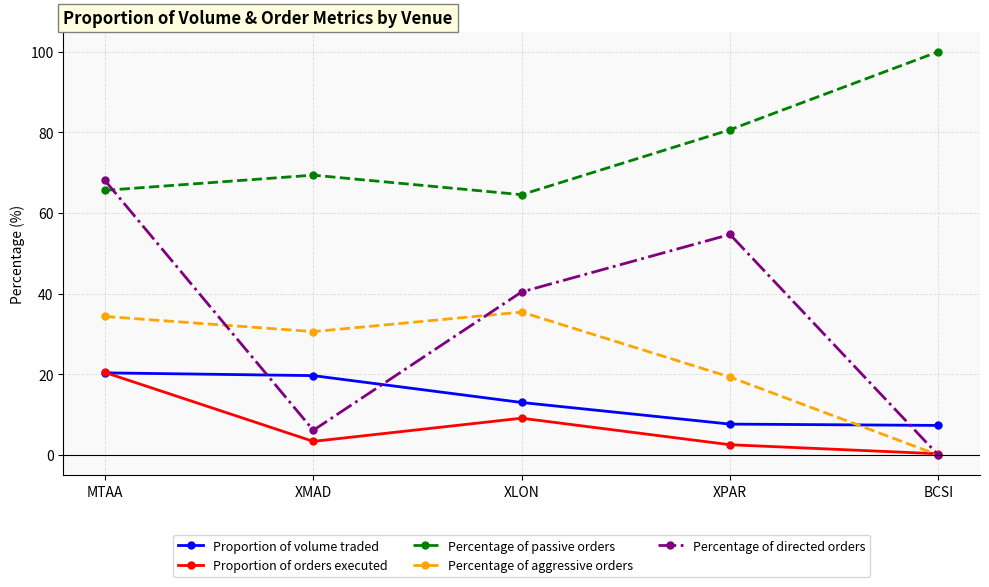

True or false: Percentage of aggressive orders and Percentage of passive orders intersect in this chart.

False